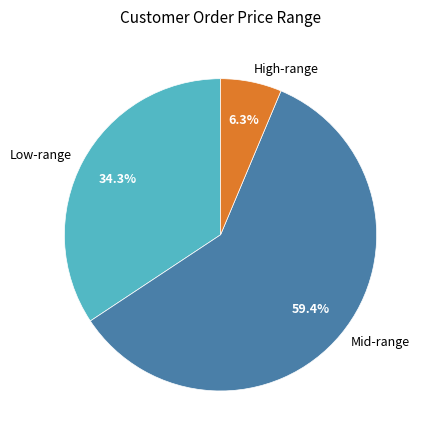

Which category has the smallest portion of the pie?

High-range